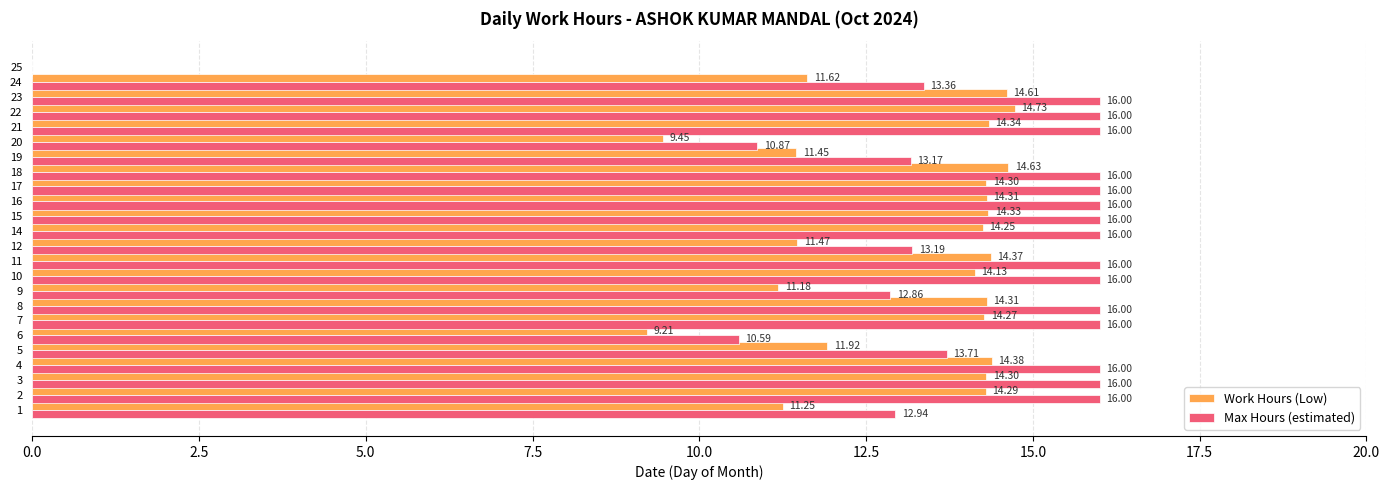

What is the total value across all series at 20?

20.3